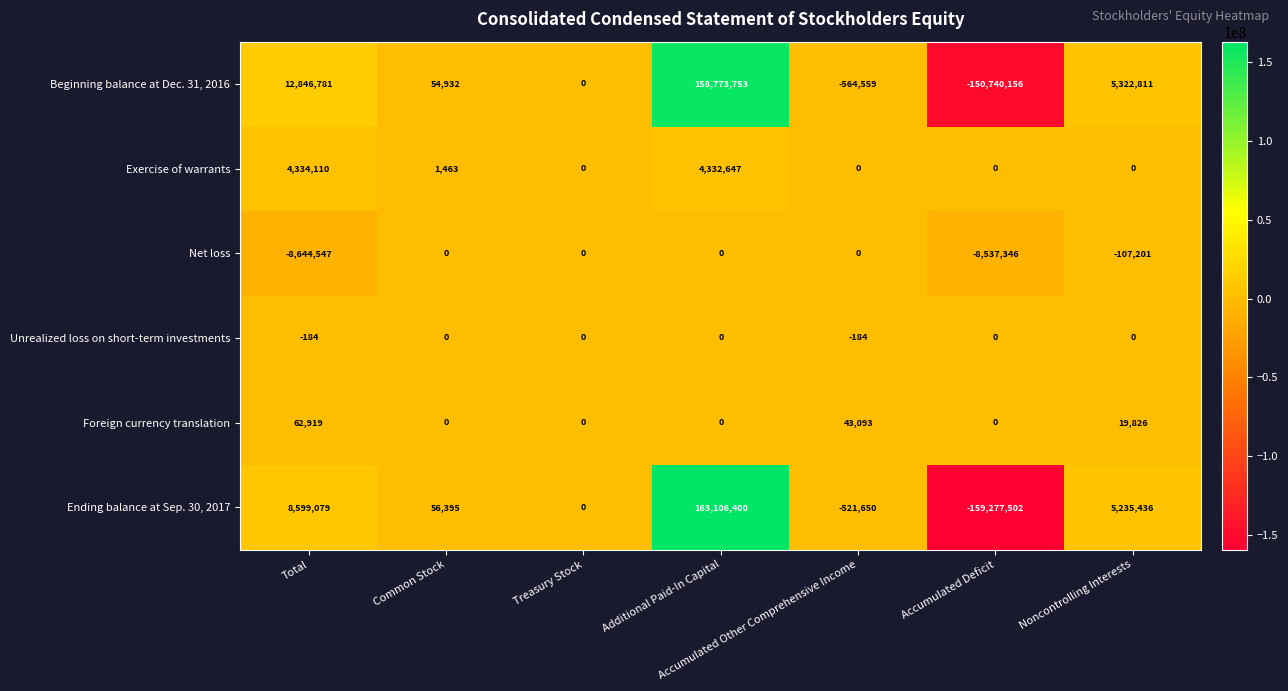

What is the difference between the maximum and second lowest values in the Beginning balance at Dec. 31, 2016 series?

159338312